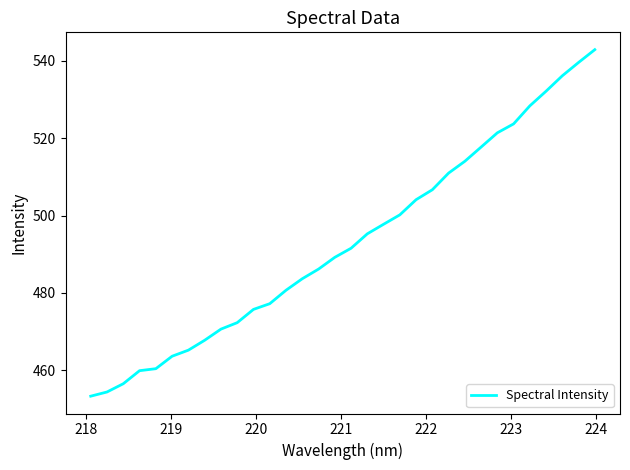

What is the difference between the maximum and second lowest values?

88.6